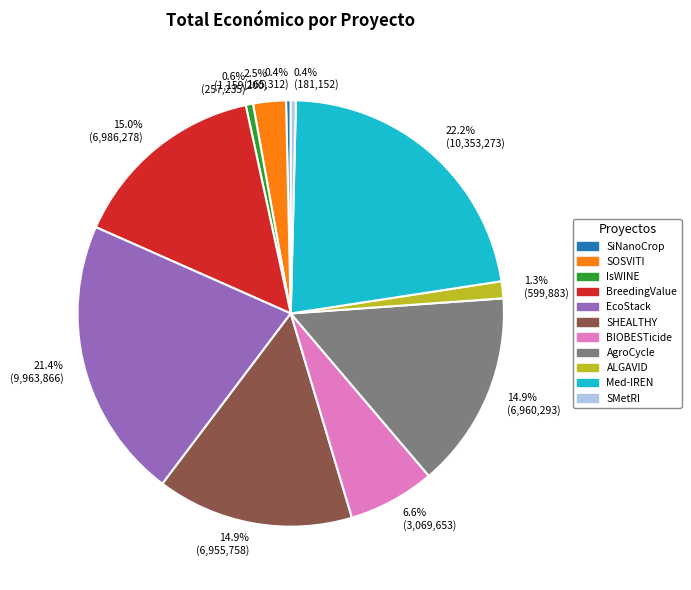

Which has a higher value, SiNanoCrop or AgroCycle?

AgroCycle